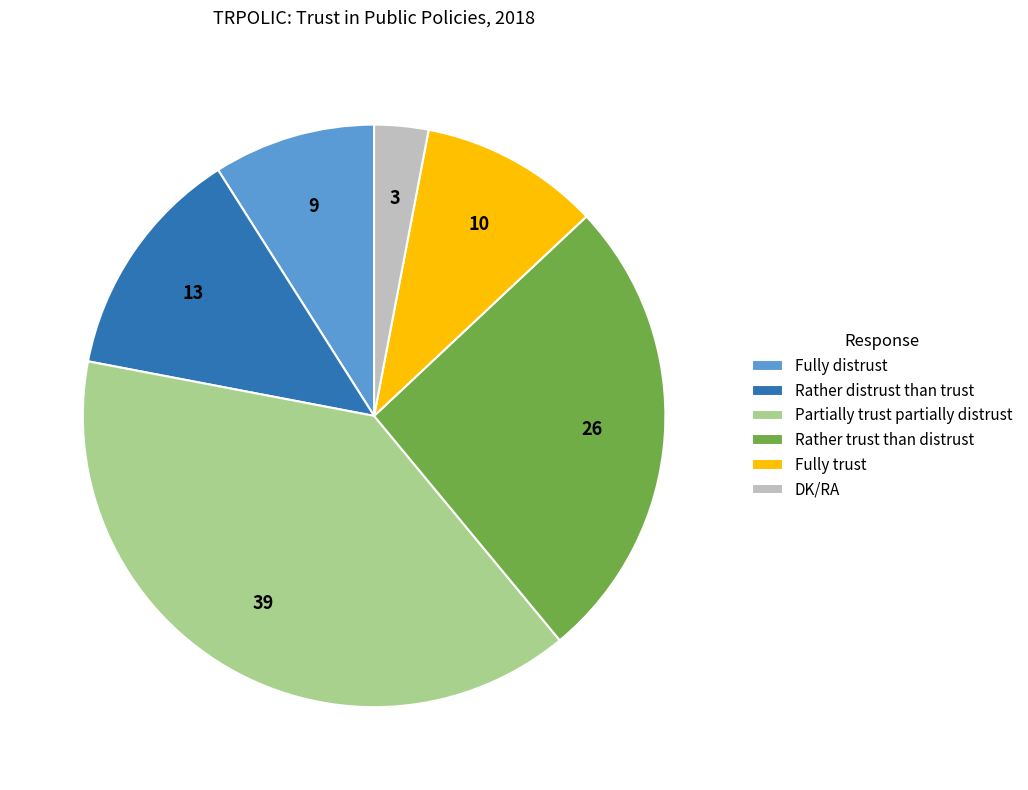

Is there any slice that represents more than half of the pie?

No